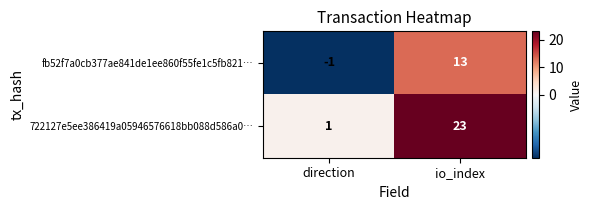

True or false: 722127e5ee386419a05946576618bb088d586a0… has a value of 23 at io_index.

True